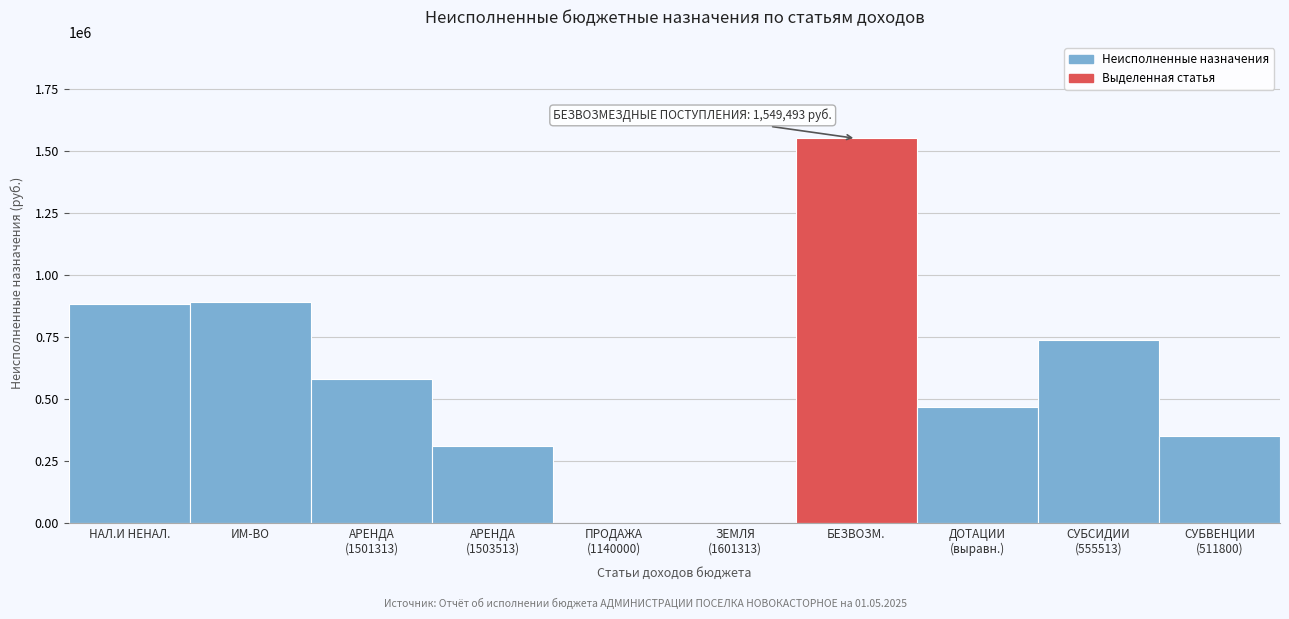

True or false: the data shows 883432.3 at НАЛ.И НЕНАЛ..

True